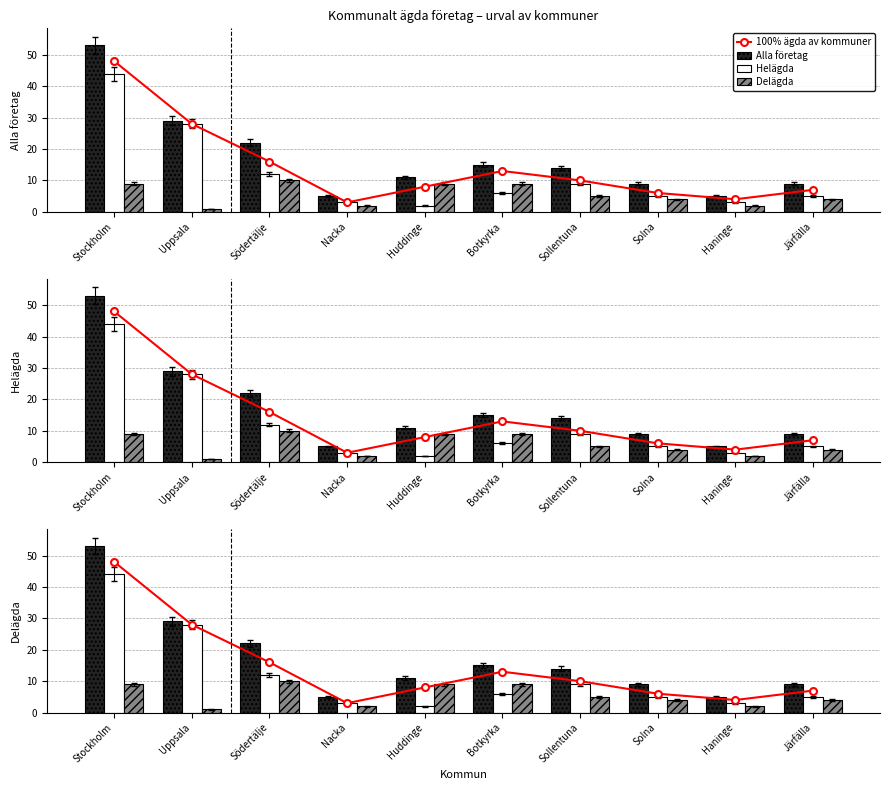

What value does the 100% ägda av kommuner series have at Huddinge, to the nearest 10?

10